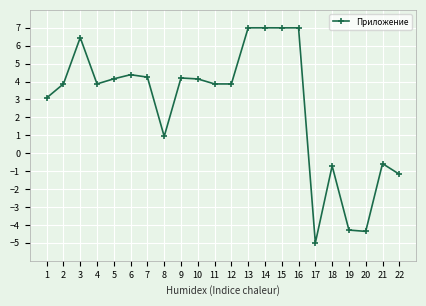

Does the chart have visible grid lines?

Yes